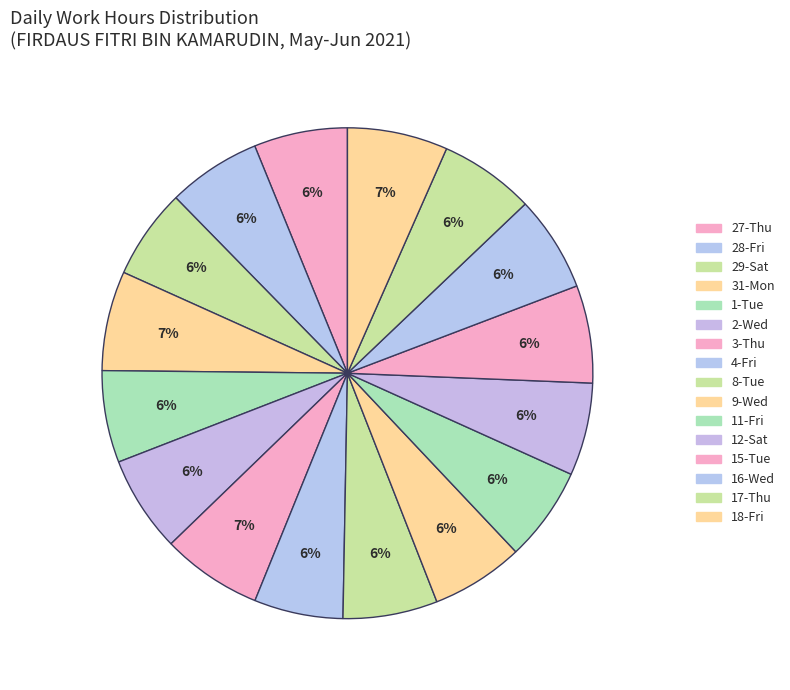

Which slice is the largest?

3-Thu